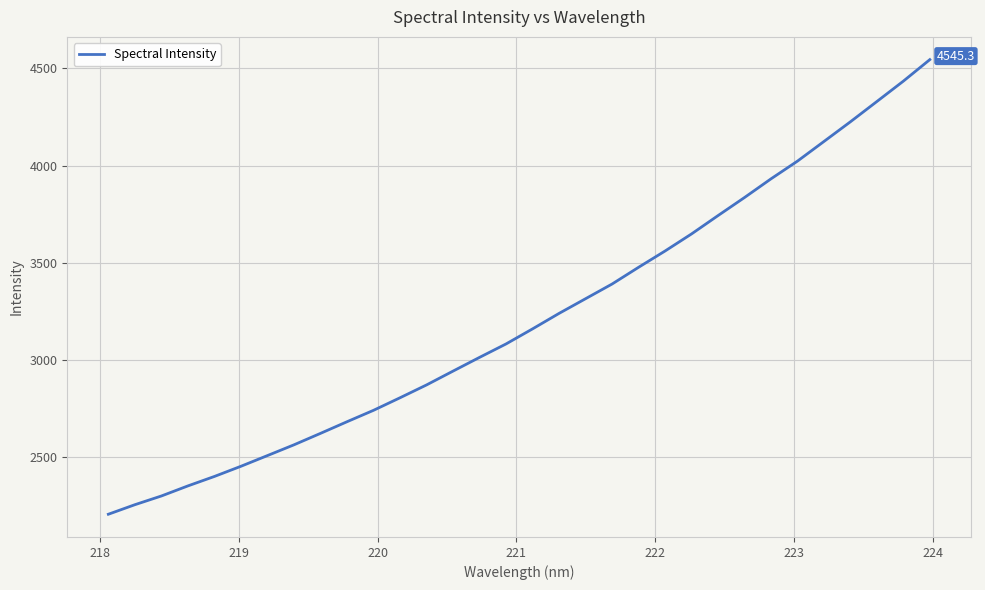

What is the difference between the maximum and minimum values?

2341.4